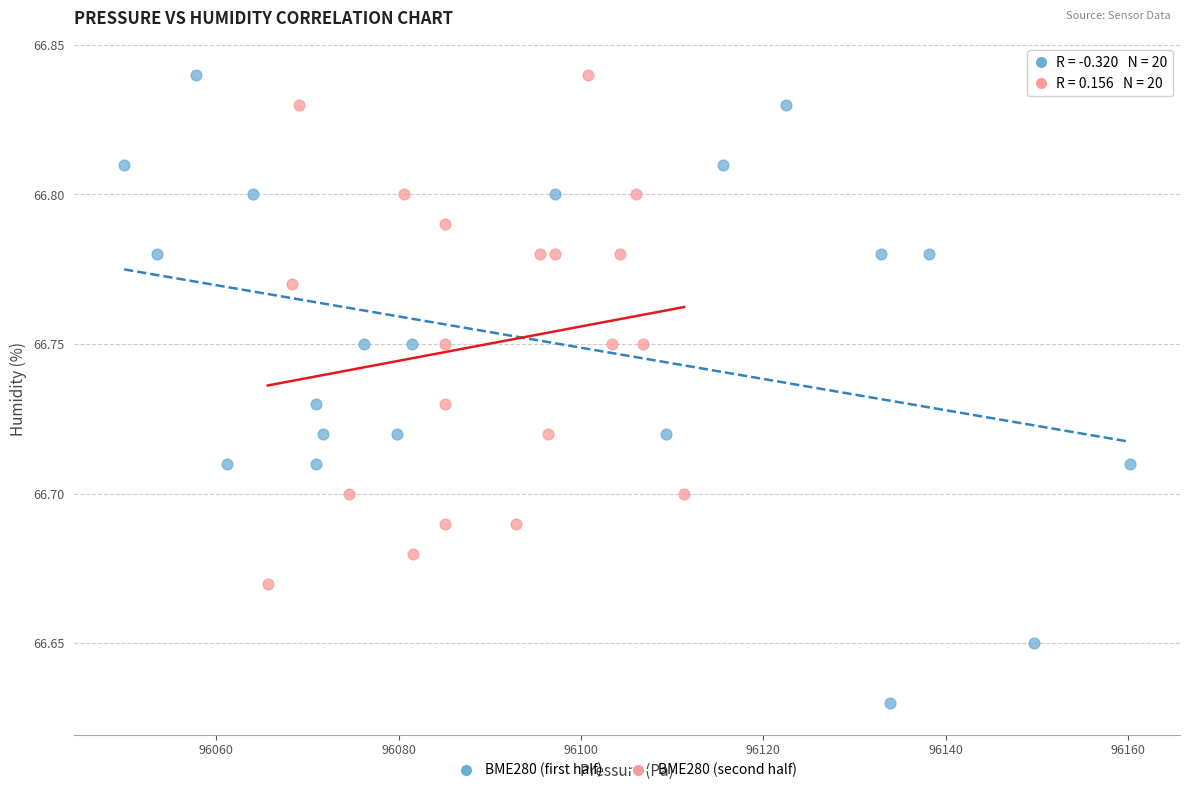

Which series reaches the minimum Y coordinate?

BME280 (first half)